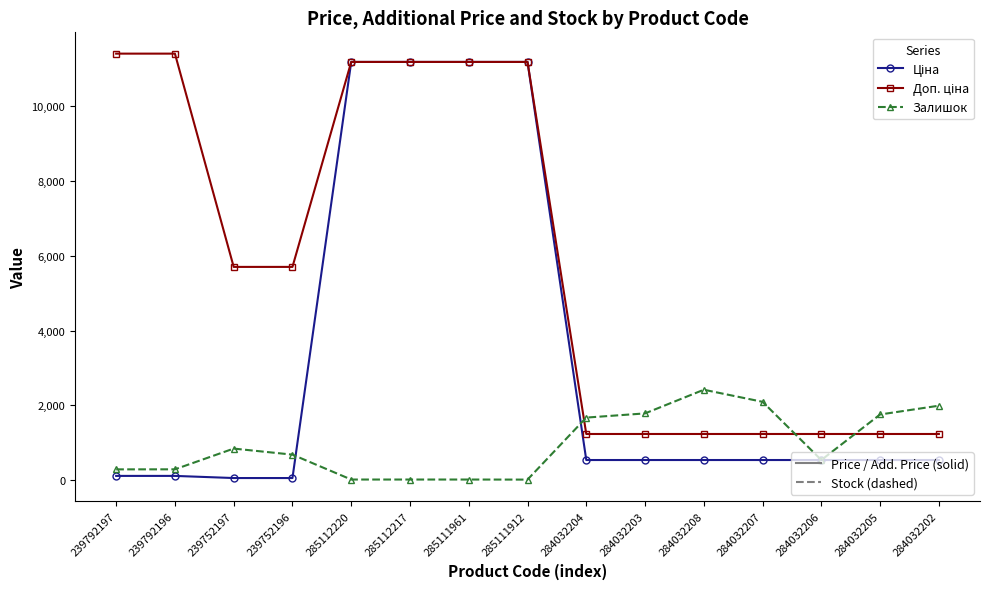

What is the maximum value shown in the chart?

11410.0